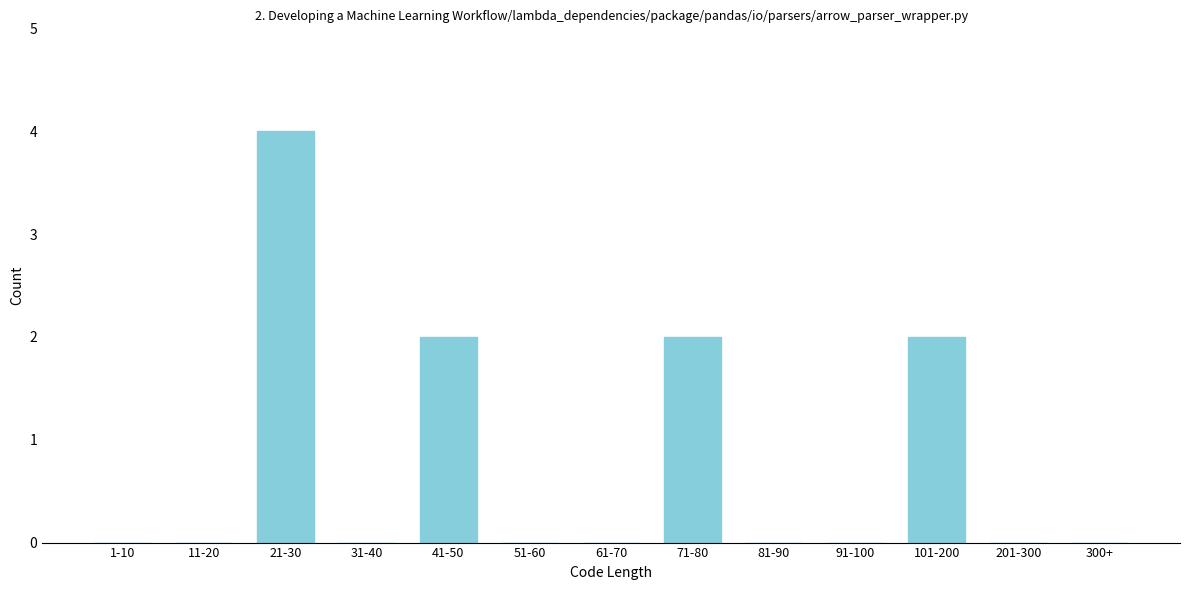

Reading left to right, transcribe all the data shown in this chart.

1-10=0	11-20=0	21-30=4	31-40=0	41-50=2	51-60=0	61-70=0	71-80=2	81-90=0	91-100=0	101-200=2	201-300=0	300+=0